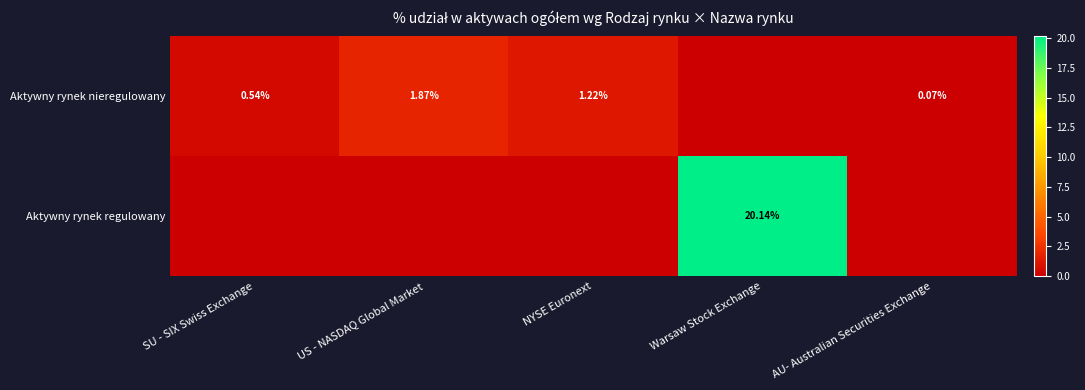

How many values in the Aktywny rynek regulowany series exceed 0?

1